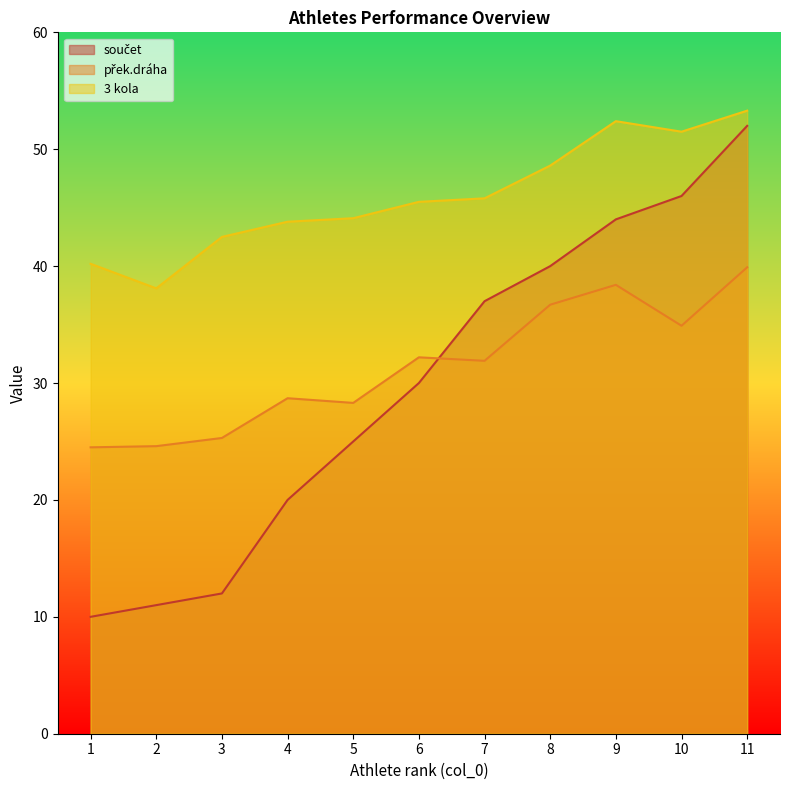

At which category is the sum across all series the highest?

11